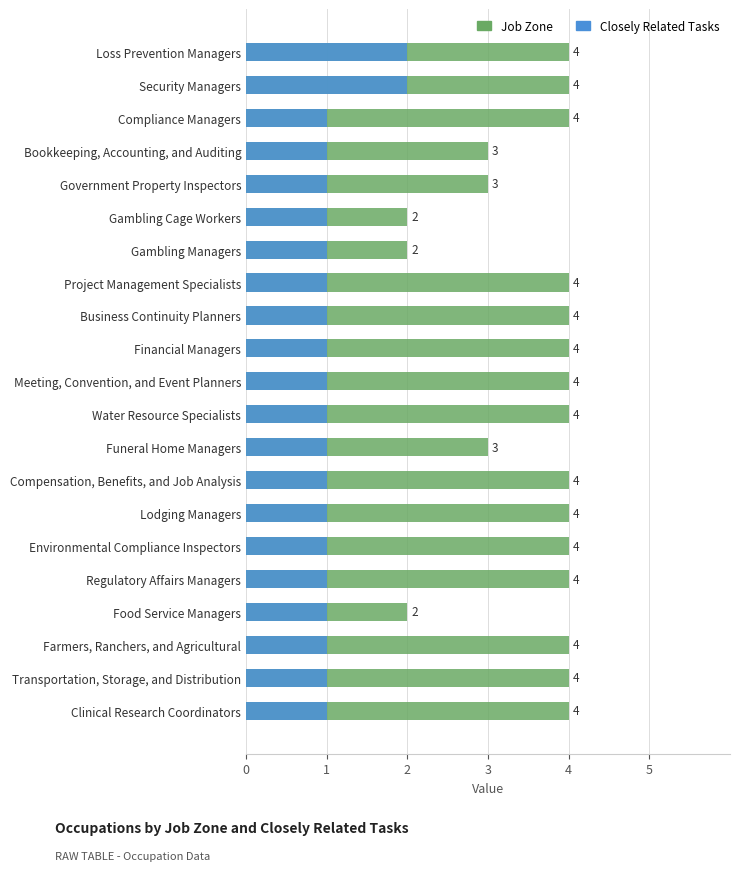

List the series in order of their overall mean, lowest first.

Closely Related Tasks, Job Zone